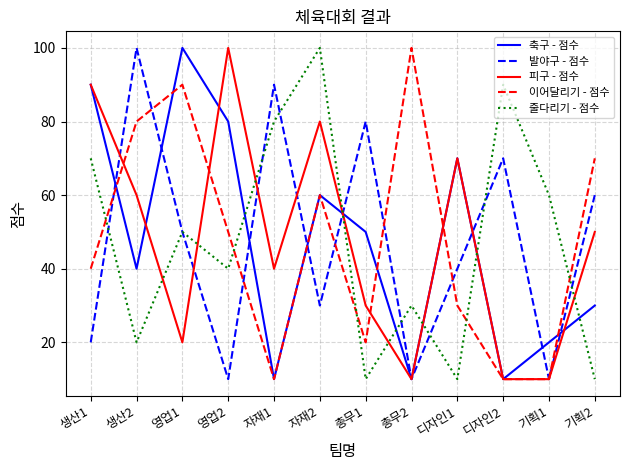

What position from the right is 생산2?

11